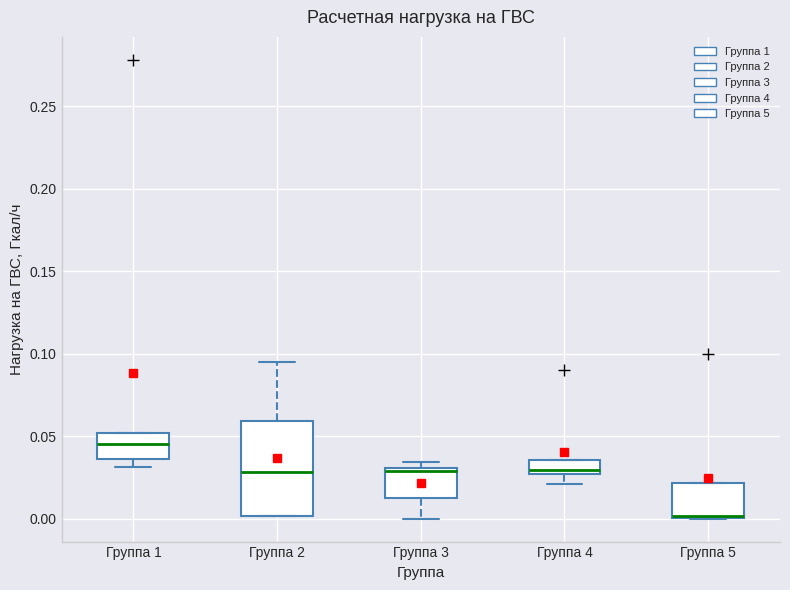

Reading left to right, read every box against the y-axis: the position of its median line, the range the box covers, and the ends of its whiskers. The values are not printed on the chart, so give them approximately, as read against the axis.

Группа 1: median 0.045, box 0.035 to 0.050, whiskers 0.030 to 0.050
Группа 2: median 0.030, box 0.000 to 0.060, whiskers 0.000 to 0.095
Группа 3: median 0.030, box 0.015 to 0.030, whiskers 0.000 to 0.035
Группа 4: median 0.030, box 0.025 to 0.035, whiskers 0.020 to 0.035
Группа 5: median 0.000, box 0.000 to 0.020, whiskers 0.000 to 0.020